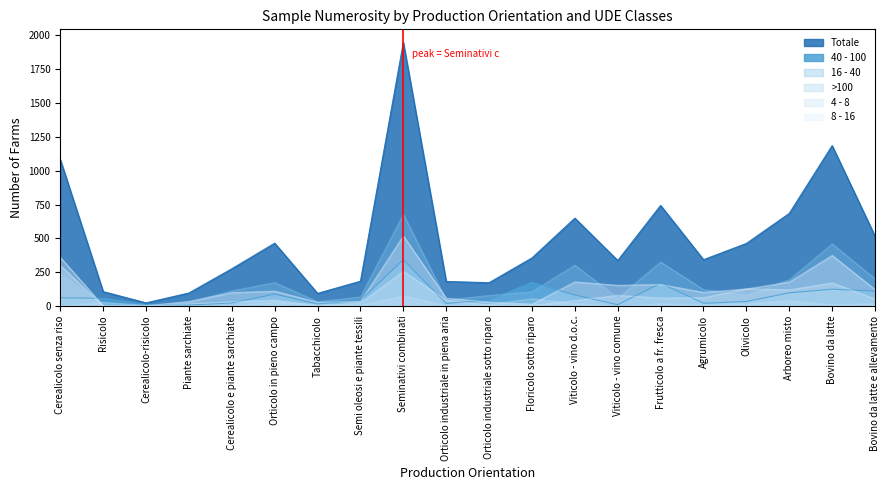

Rank the series at Orticolo industriale in piena aria from highest to lowest value.

Totale, 8 - 16, 16 - 40, 4 - 8, 40 - 100, >100